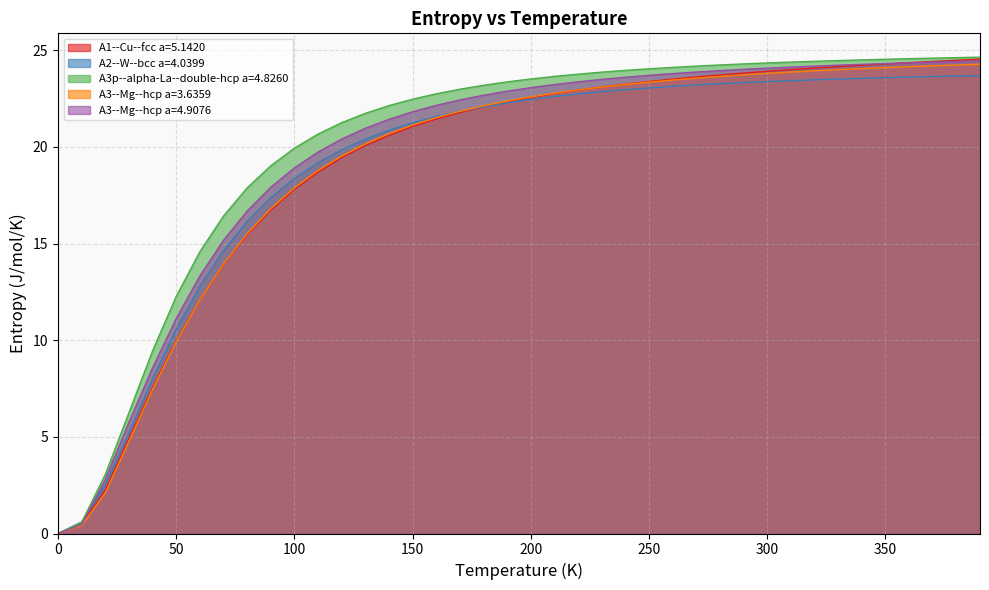

What is the difference between the maximum and second lowest values in the A3p--alpha-La--double-hcp a=4.8260 series?

24.1